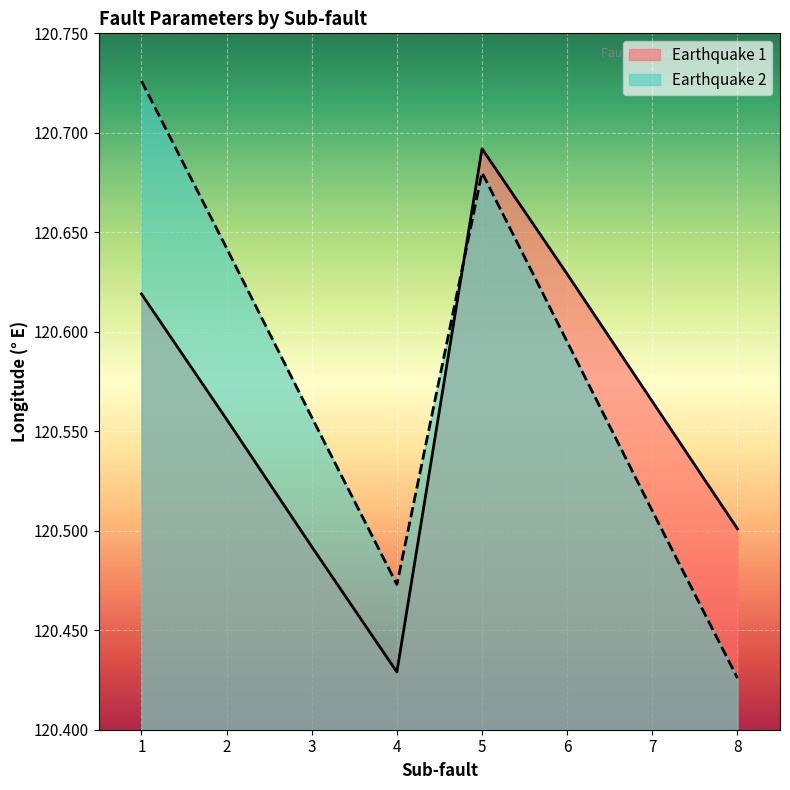

List the series in order of their peak value, highest first.

Earthquake 2, Earthquake 1